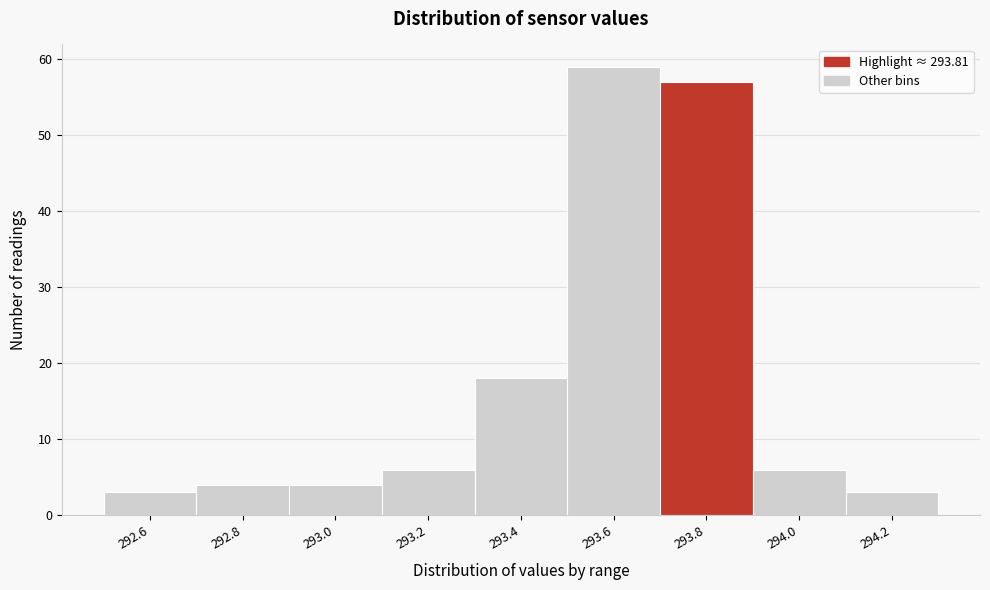

Reading right to left, transcribe all the data shown in this chart.

294.2=3	294.0=6	293.8=57	293.6=59	293.4=18	293.2=6	293.0=4	292.8=4	292.6=3